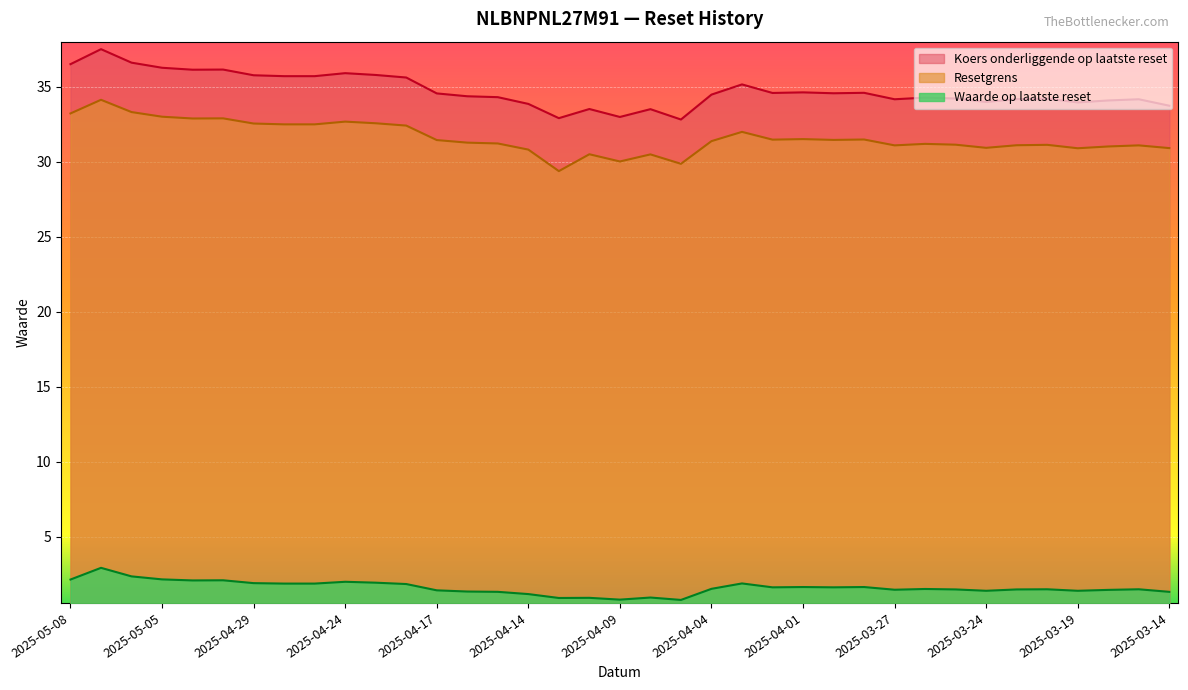

What is the difference between the second highest and minimum values in the Resetgrens series?

3.9